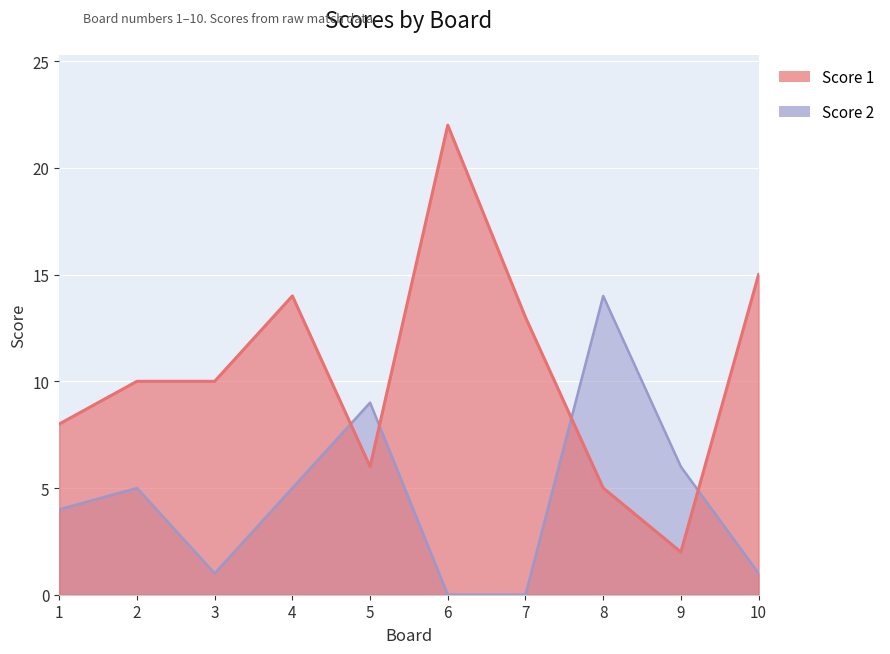

How many data points in Score 2 are above 5?

3